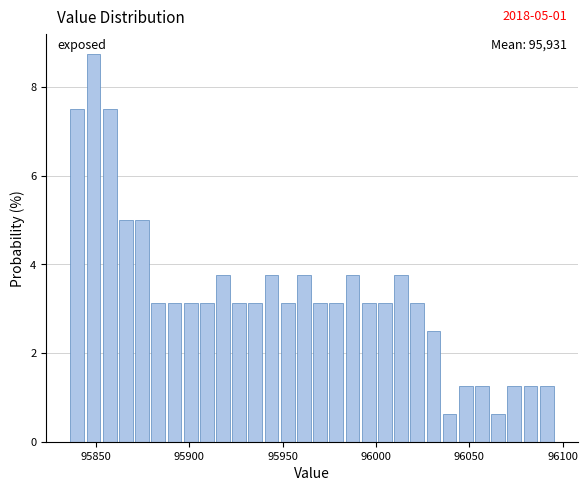

Read against the x-axis, roughly where is the centre of the tallest bar?

95850